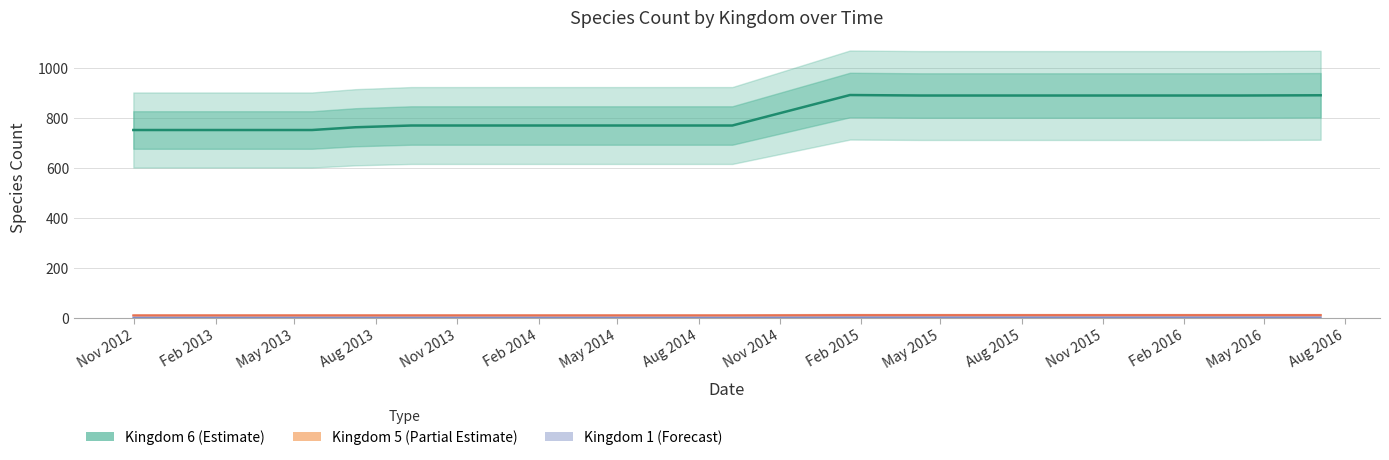

Which category has the highest value in the Kingdom 5 (Partial Estimate) series?

Feb 2015